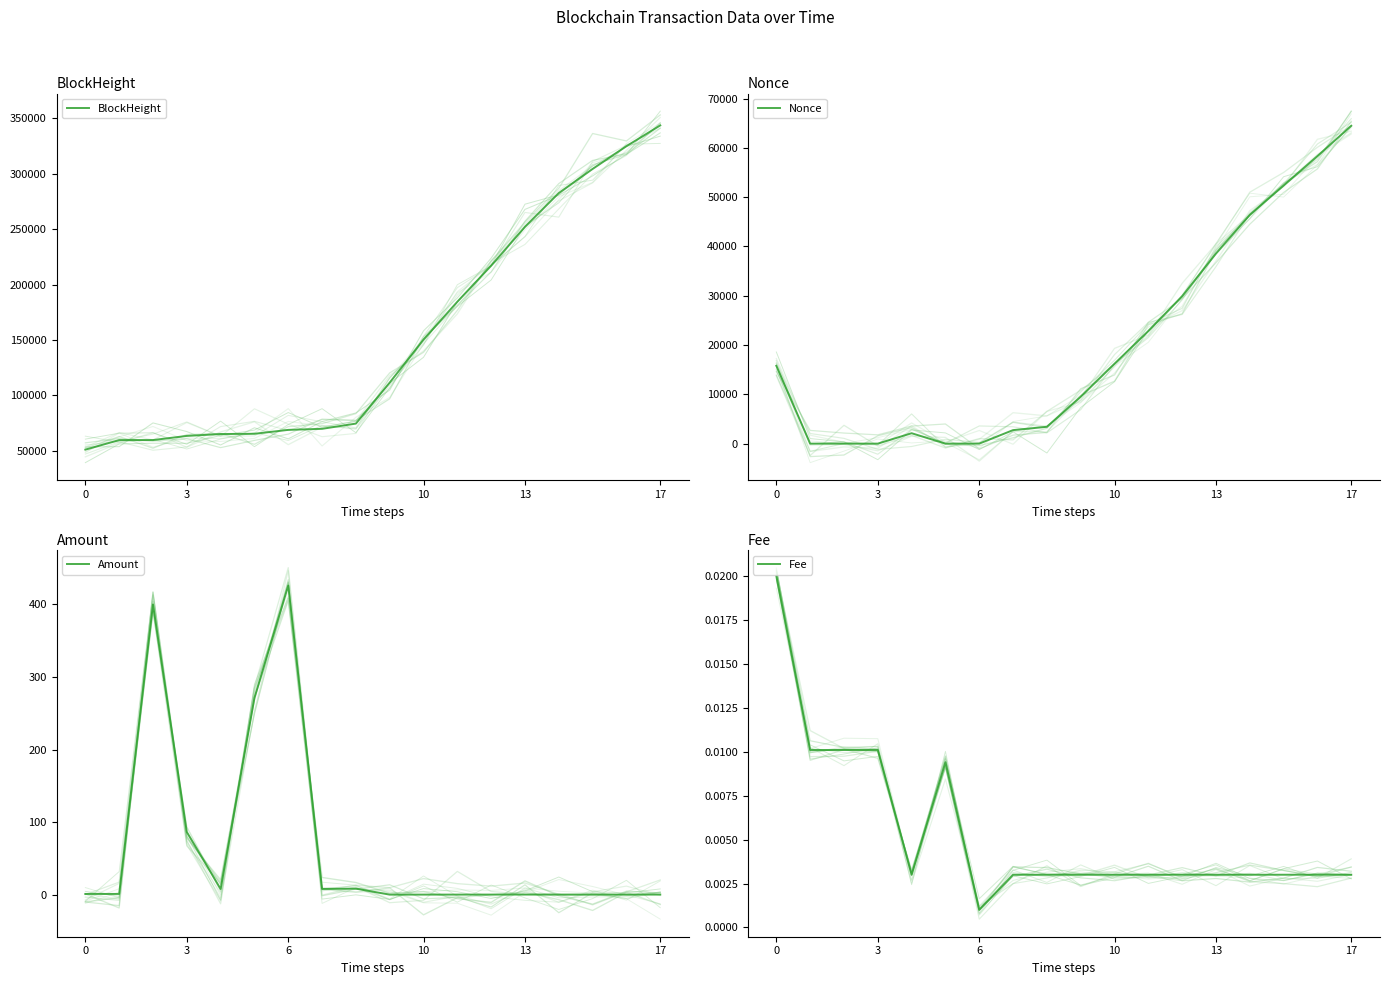

Which has a higher value, 11 or 6?

11